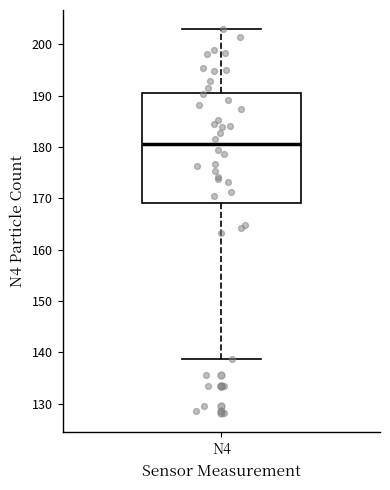

Where does the lower whisker of the box for N4 end on the y-axis? The values are not printed on the chart, so give them approximately, as read against the axis.

139